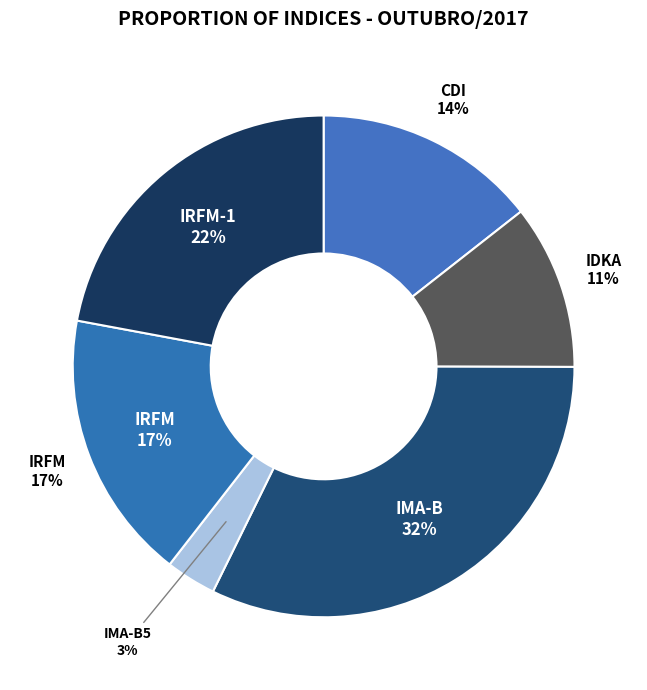

The IMA-B slice represents 32% of the pie. True or false?

True